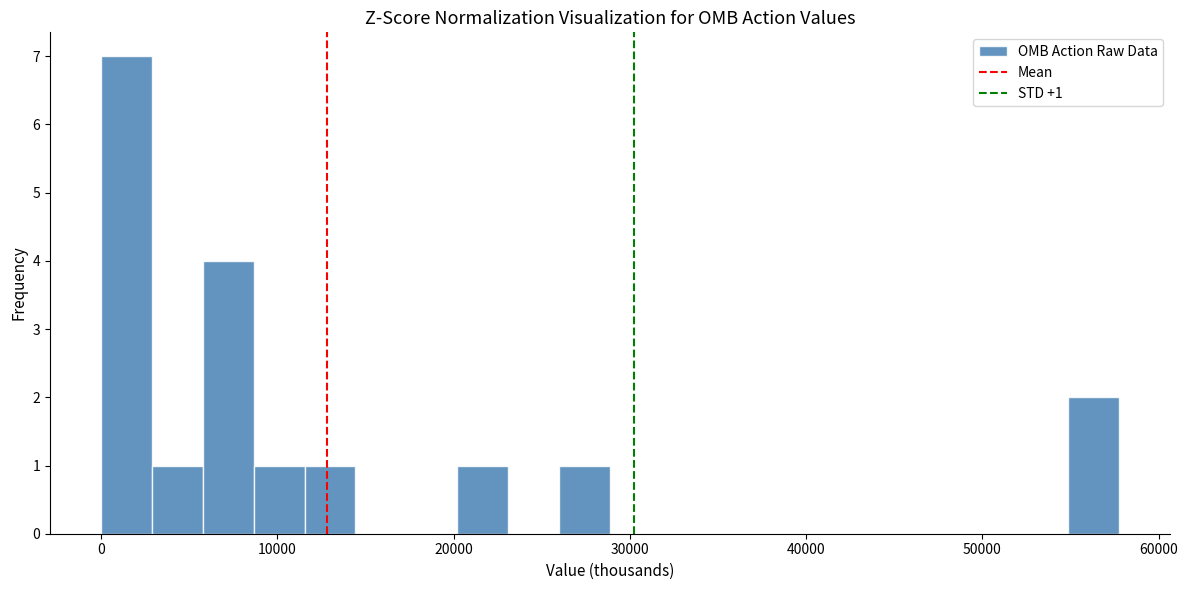

Read against the x-axis, roughly where is the centre of the tallest bar?

1000